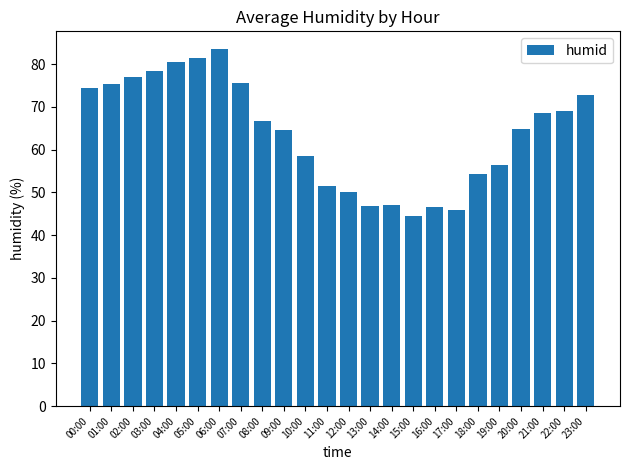

How many bars are there in total?

24